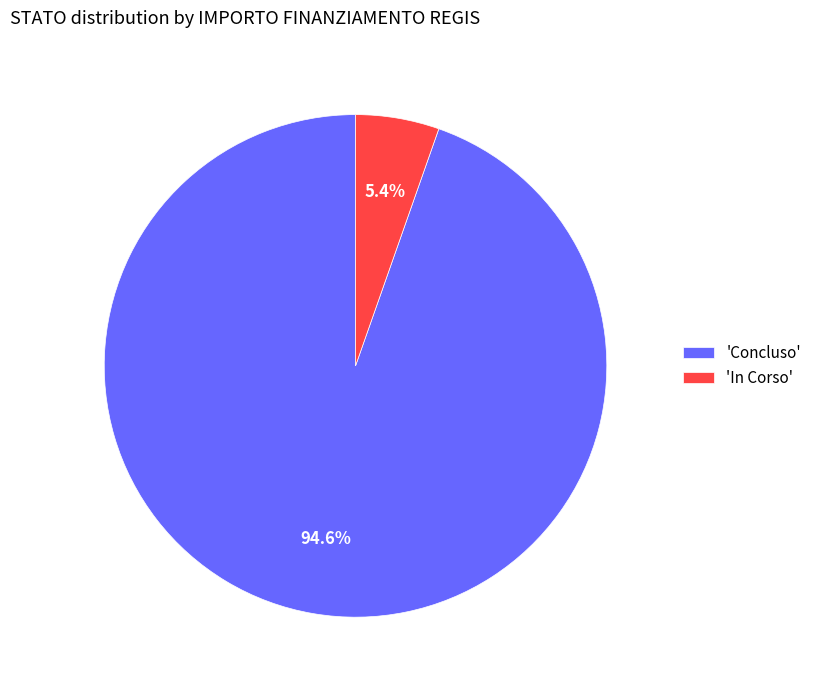

How many slices are in this pie chart?

2